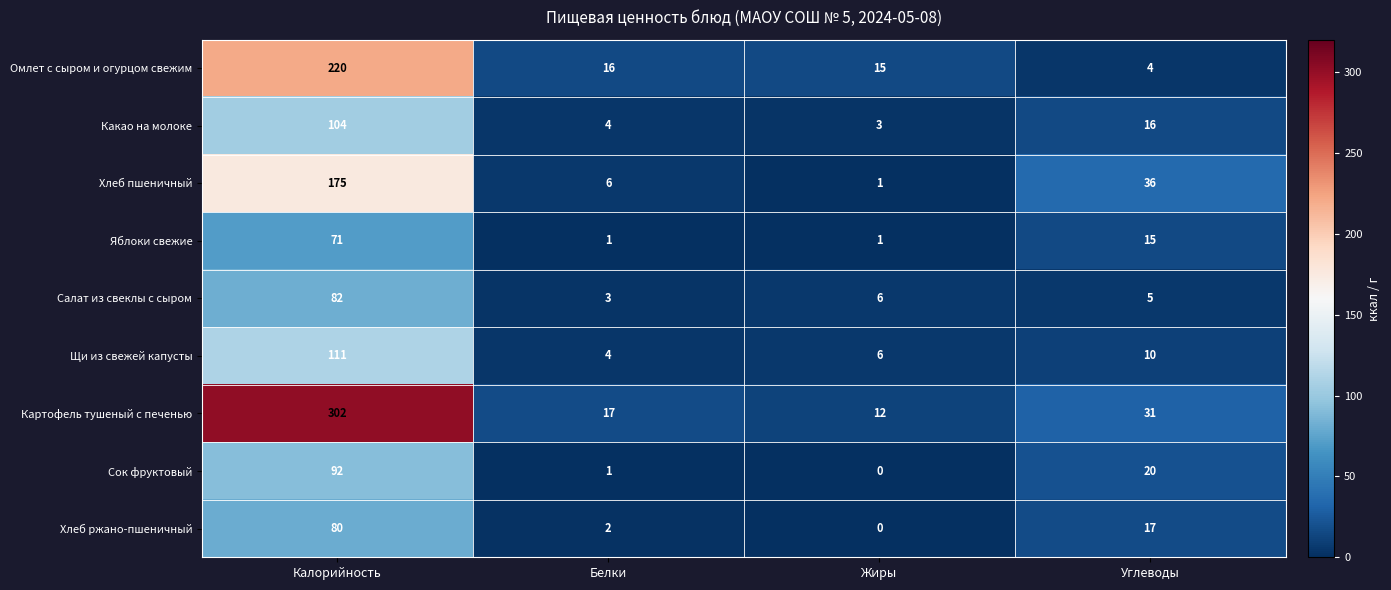

What is the difference between the second highest and minimum values in the Щи из свежей капусты series?

6